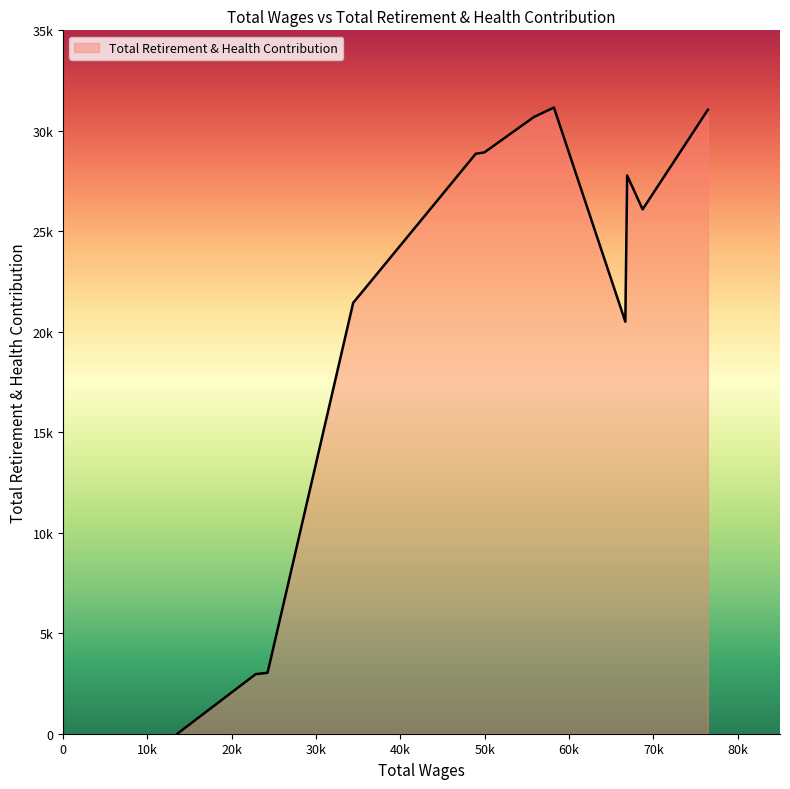

How many data points are less than 27777?

6